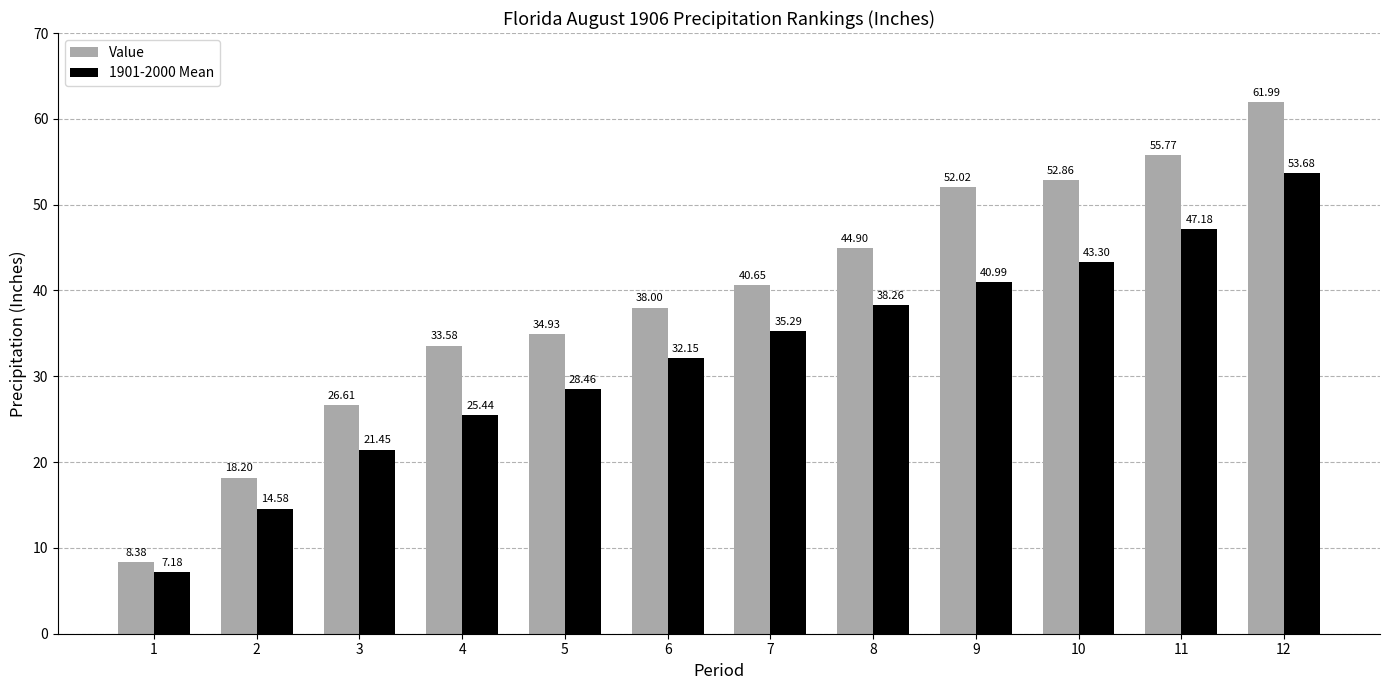

At which label does Value first exceed 40?

7